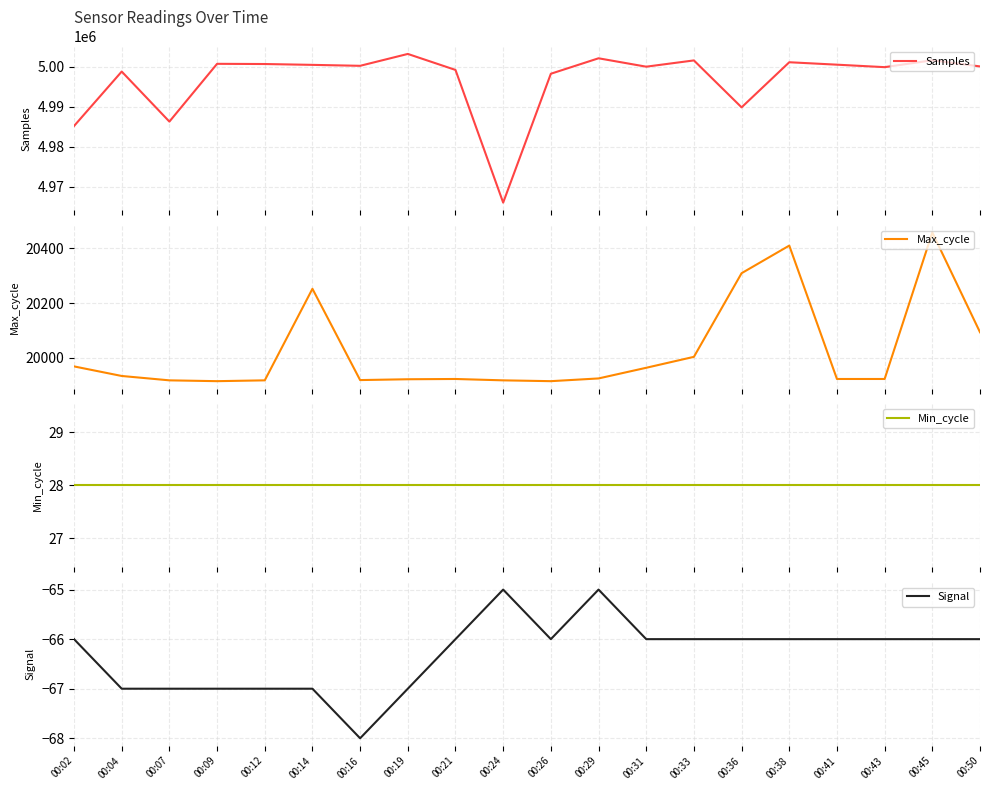

What is the difference between the maximum and minimum values in the Signal series?

3